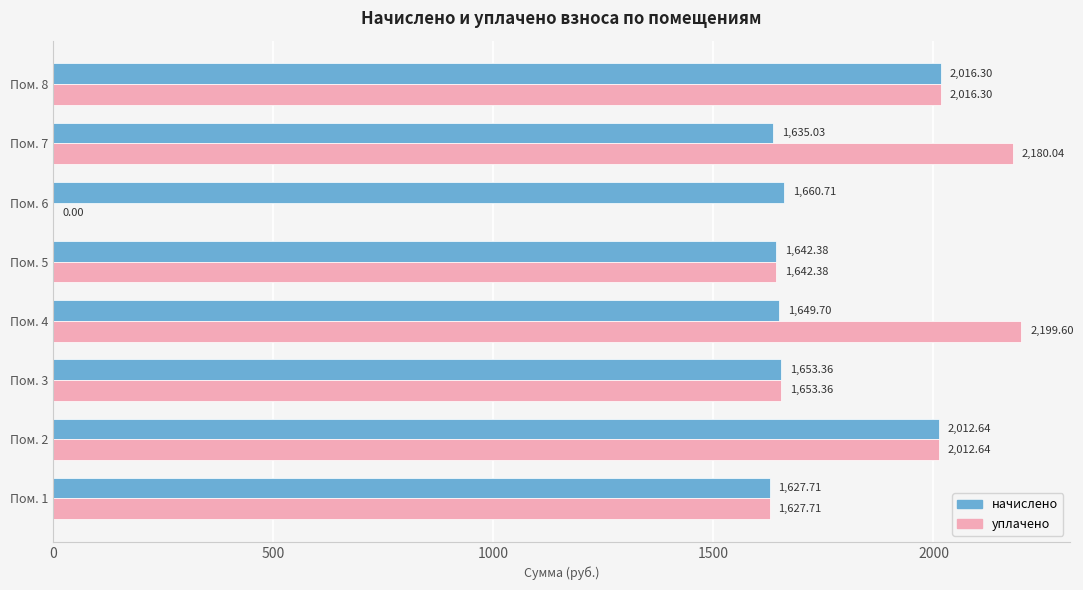

What is the total value across all series at Пом. 4?

3849.3